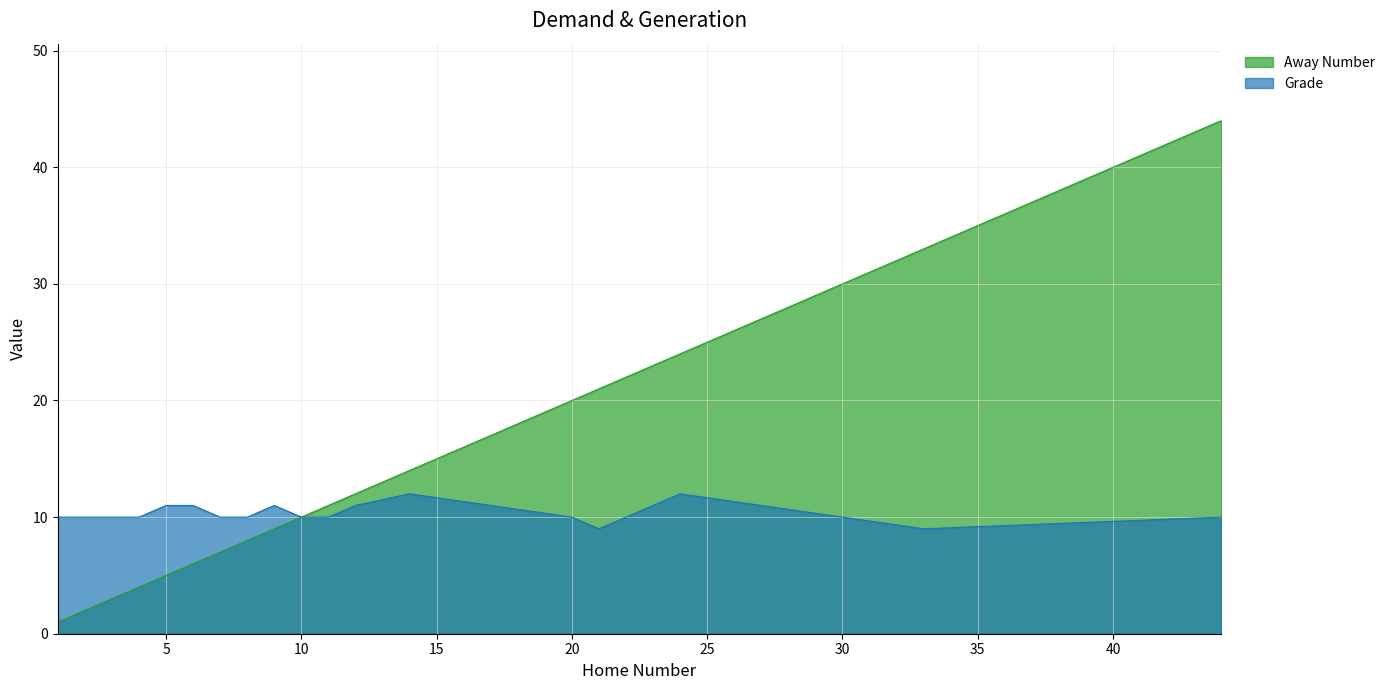

The value of Grade at 14 is 12. True or false?

True